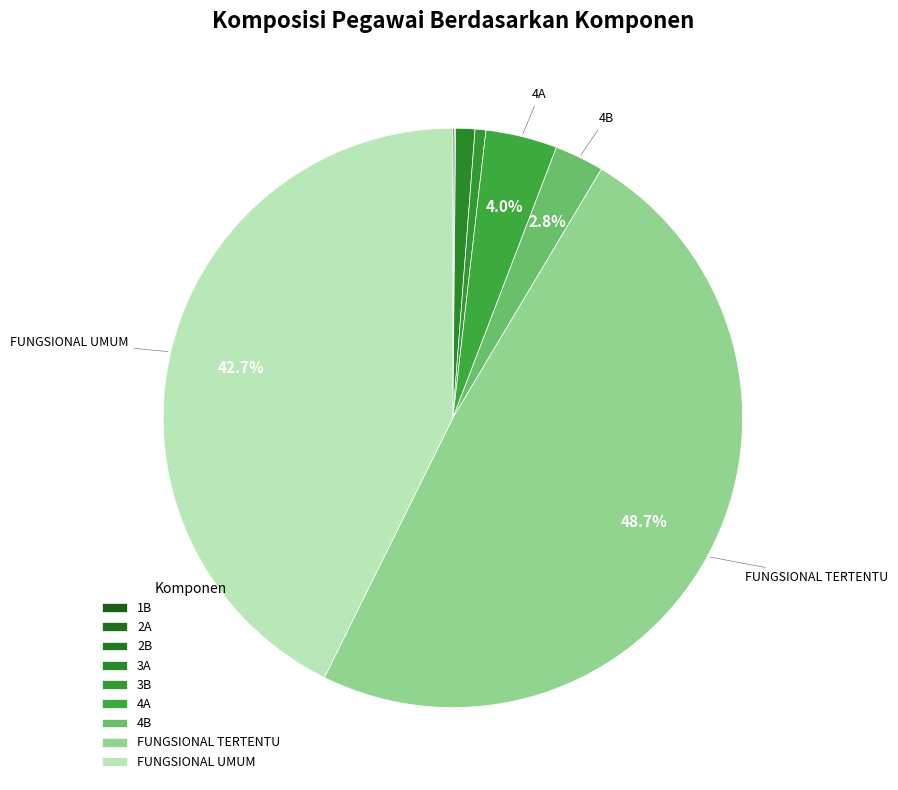

Which category has the smallest portion of the pie?

1B